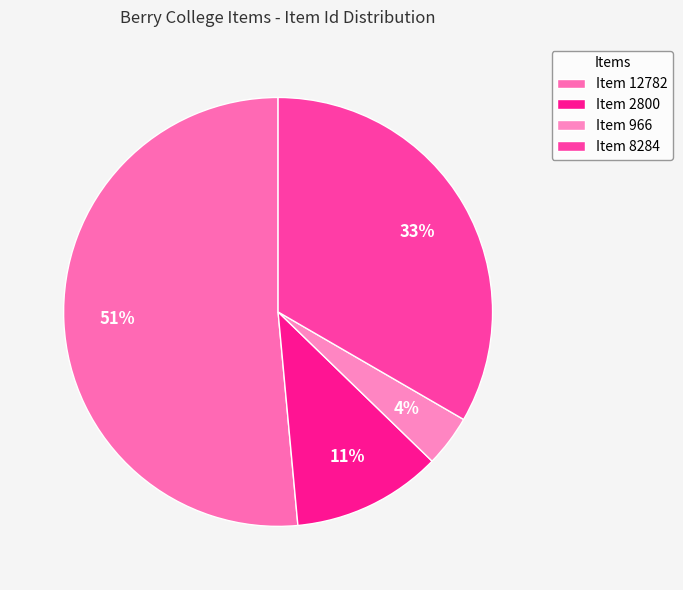

How many segments does this pie chart have?

4